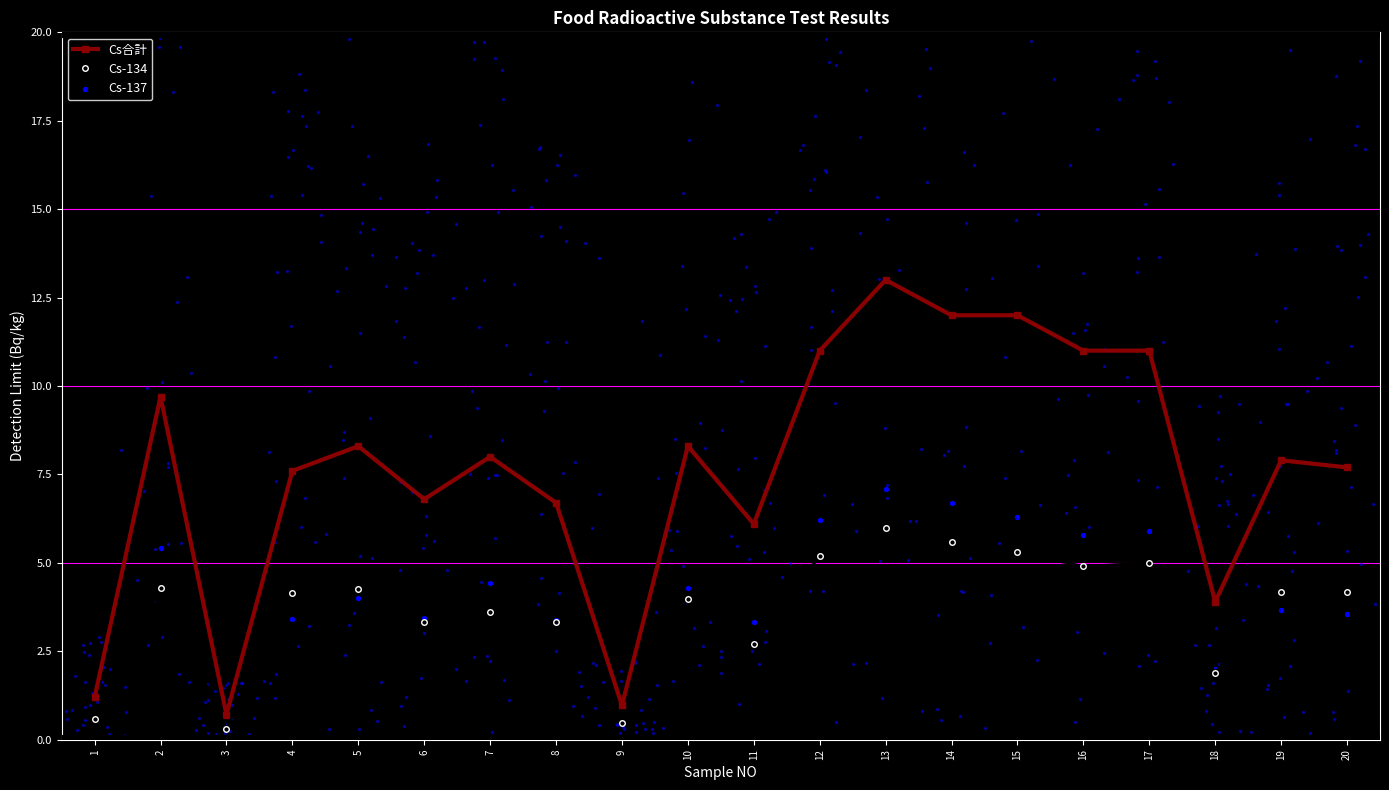

Which series contains the highest Y value?

Cs合計